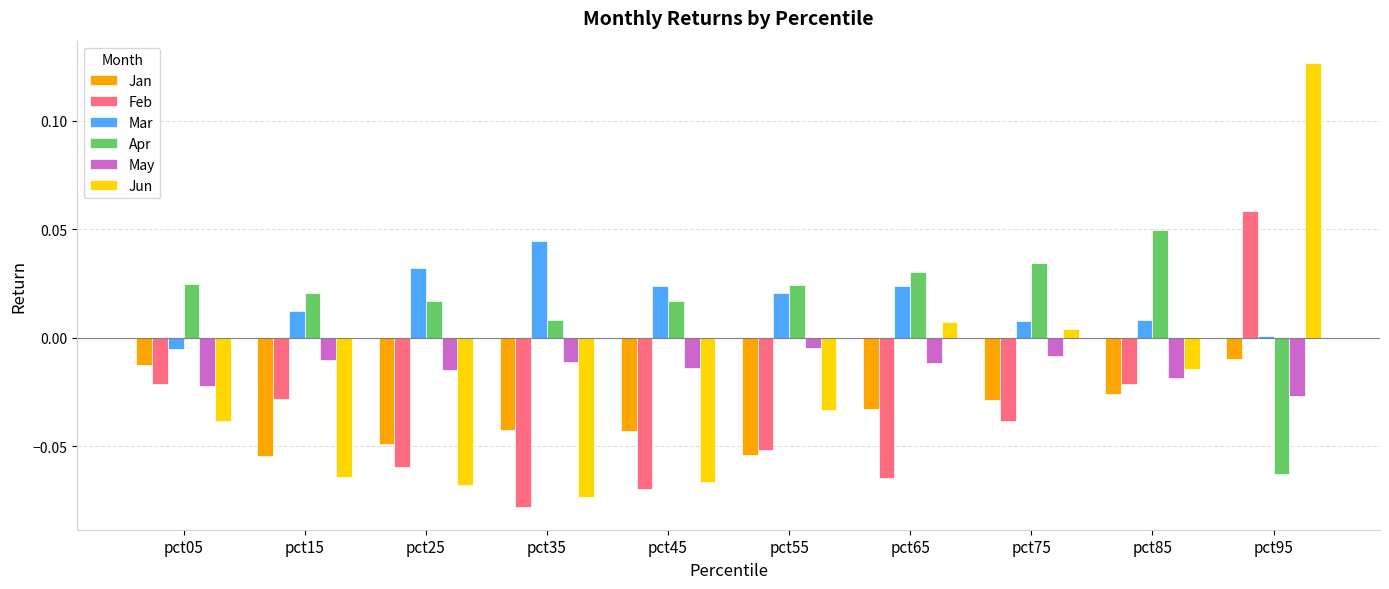

Is it true that Apr equals 0.1 at pct85?

False